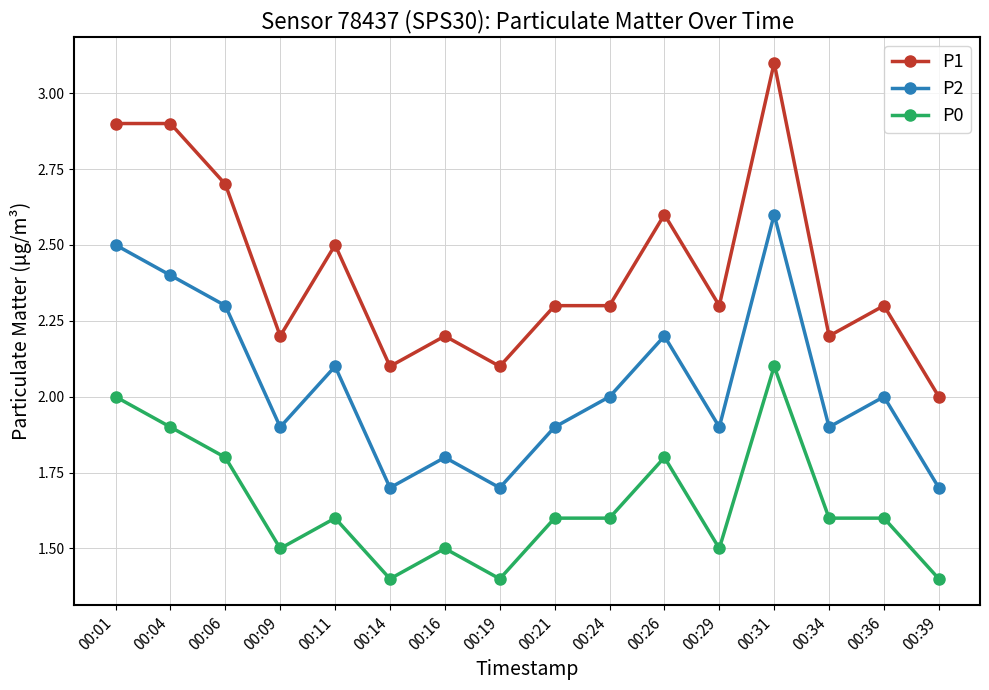

True or false: P0 has a value of 0.8 at 00:34.

False